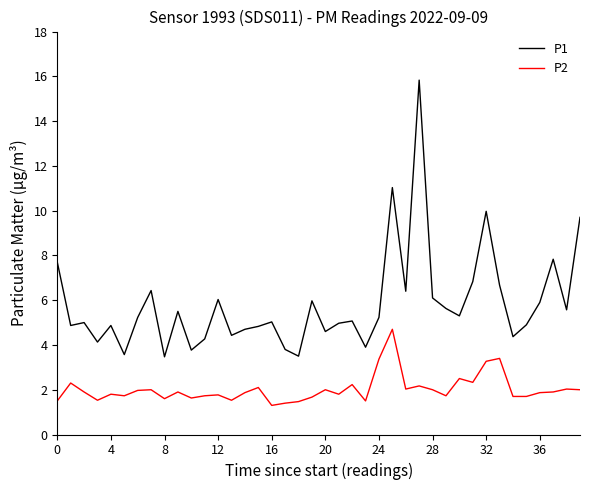

True or false: P1 and P2 cross at least once.

False